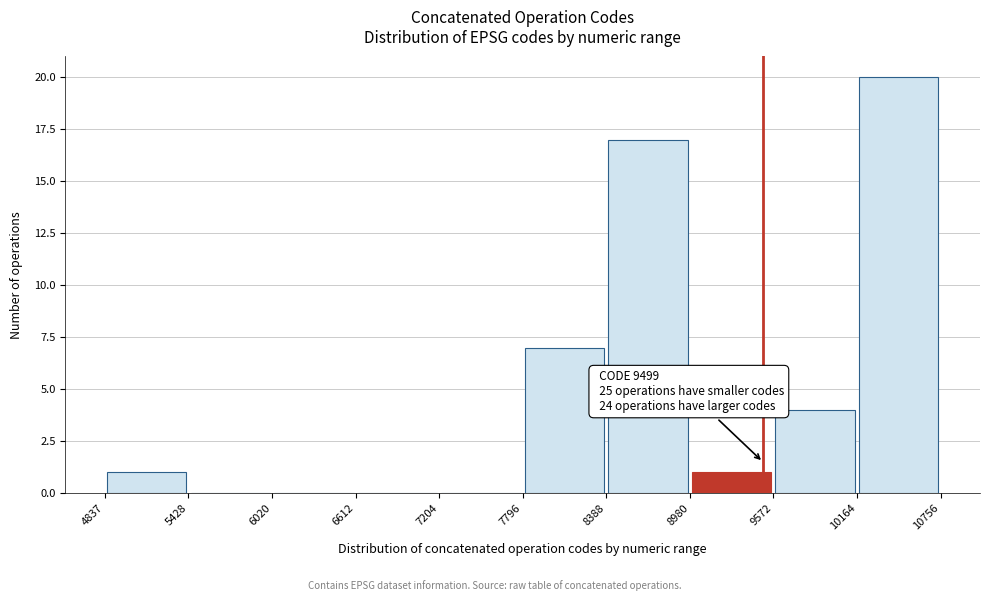

Which range on the x-axis has the tallest bar?

10164 to 10756